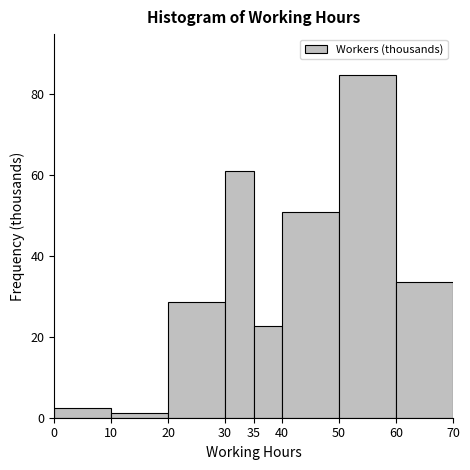

What is the height of the bar covering 35 to 40 on the x-axis? The values are not printed on the chart, so give them approximately, as read against the axis.

22